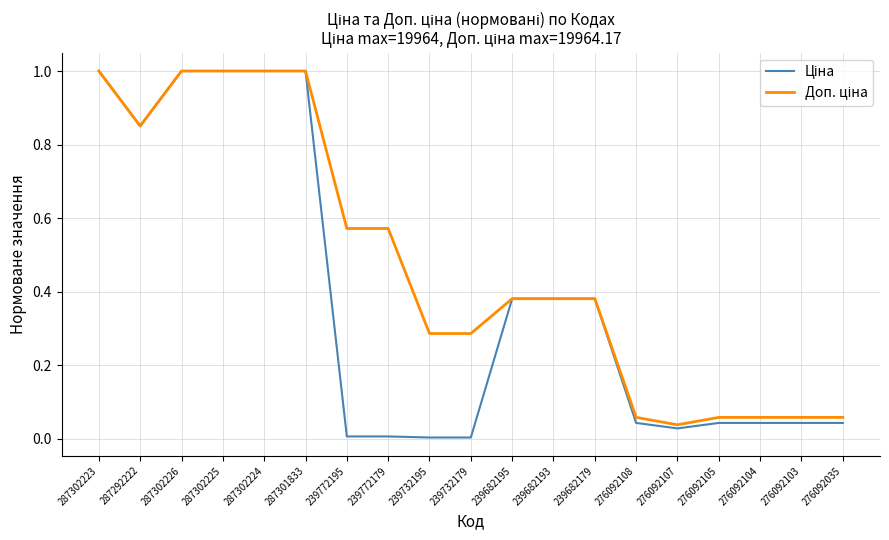

What is the maximum value shown in the chart?

1.0